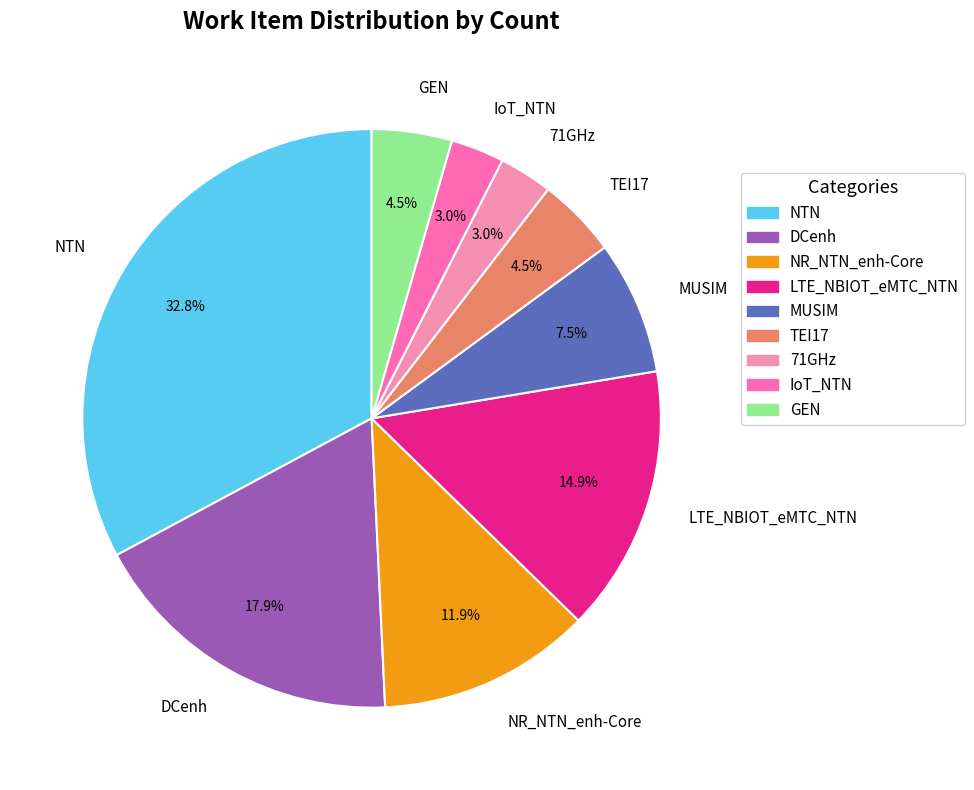

Count the number of slices in the pie.

9